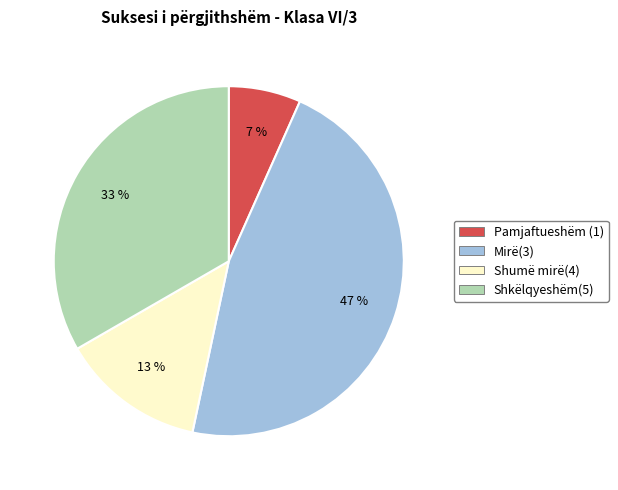

Rank the categories by value from lowest to highest.

Pamjaftueshëm (1), Shumë mirë(4), Shkëlqyeshëm(5), Mirë(3)